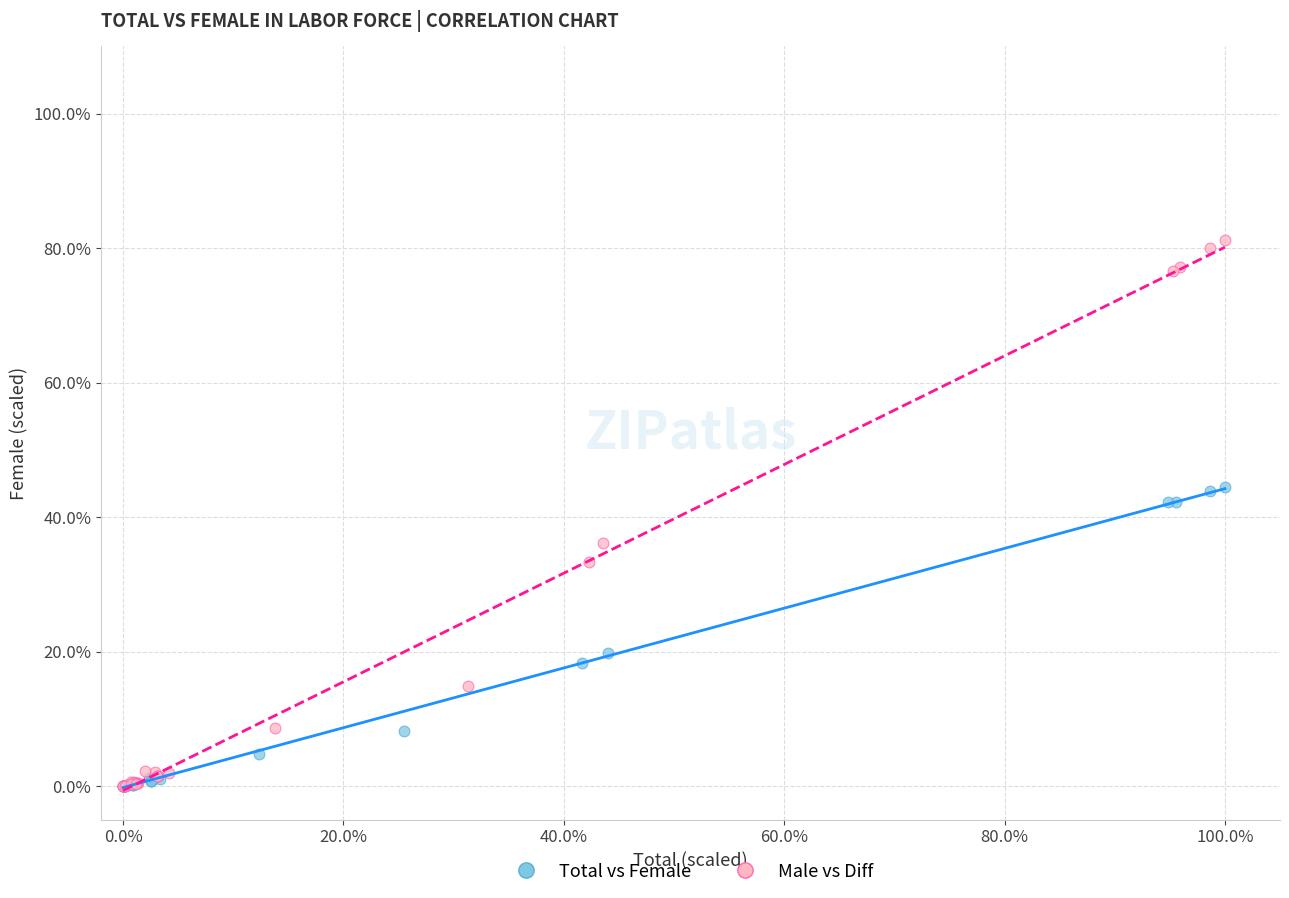

Which series has the largest Y range (max minus min)?

Male vs Diff